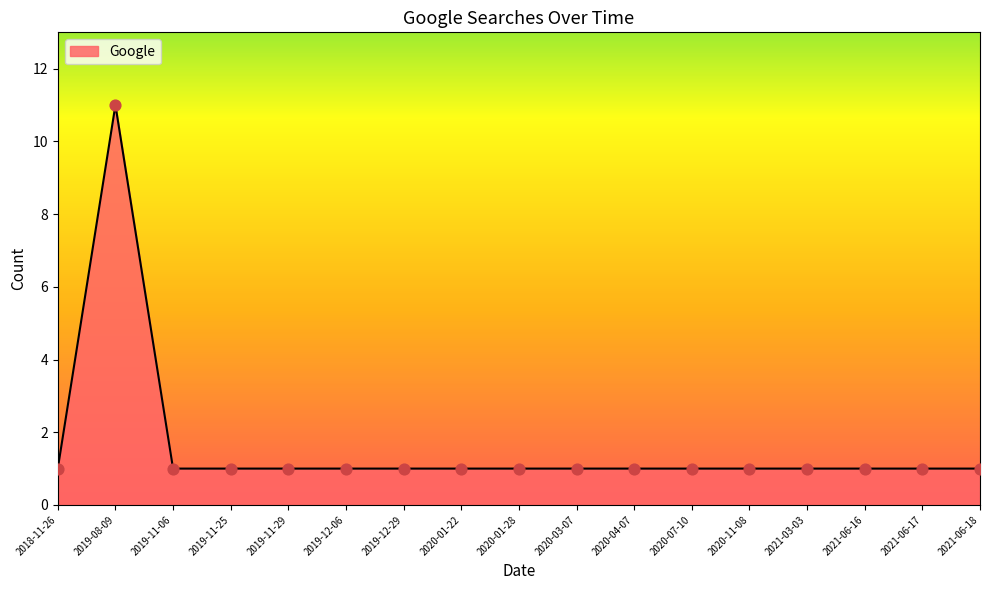

What is the ratio of the value at 2021-03-03 to the value at 2020-04-07?

1.0